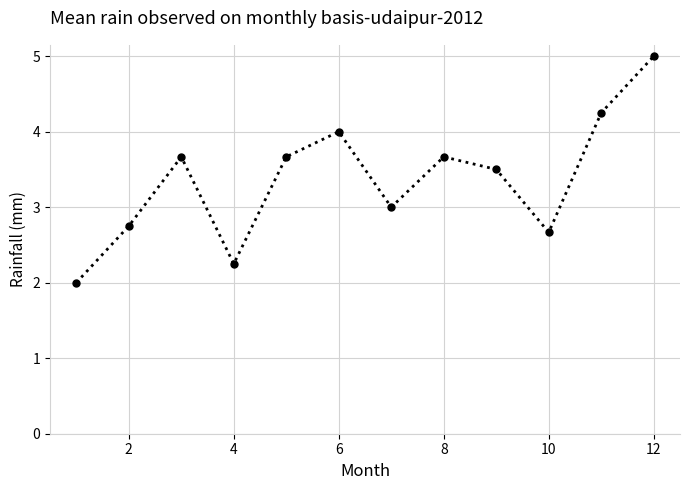

What is the difference between the maximum and minimum values?

3.0